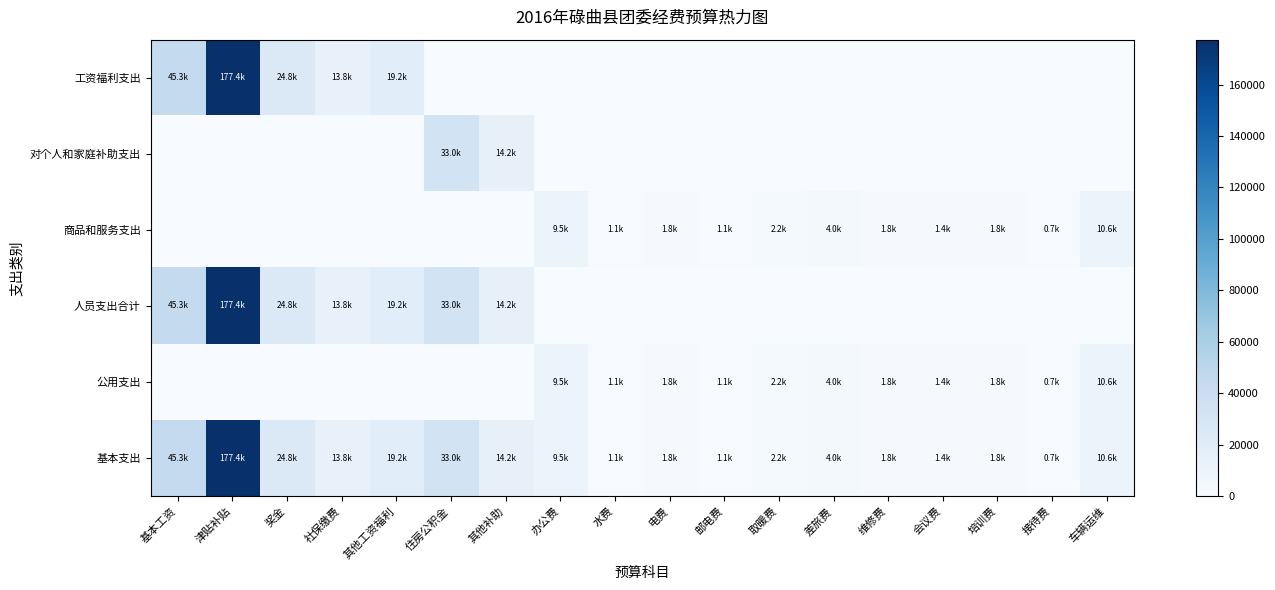

What is the total value across all series at 差旅费?

11880.0